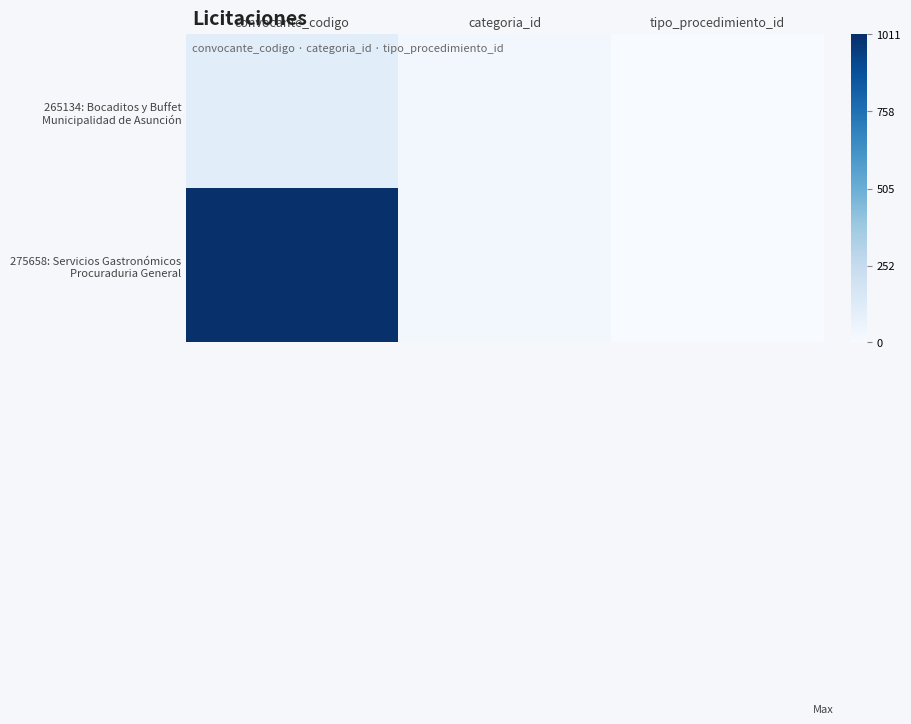

Which series has the largest total across all categories?

275658: Servicios Gastronómicos Procuraduria General